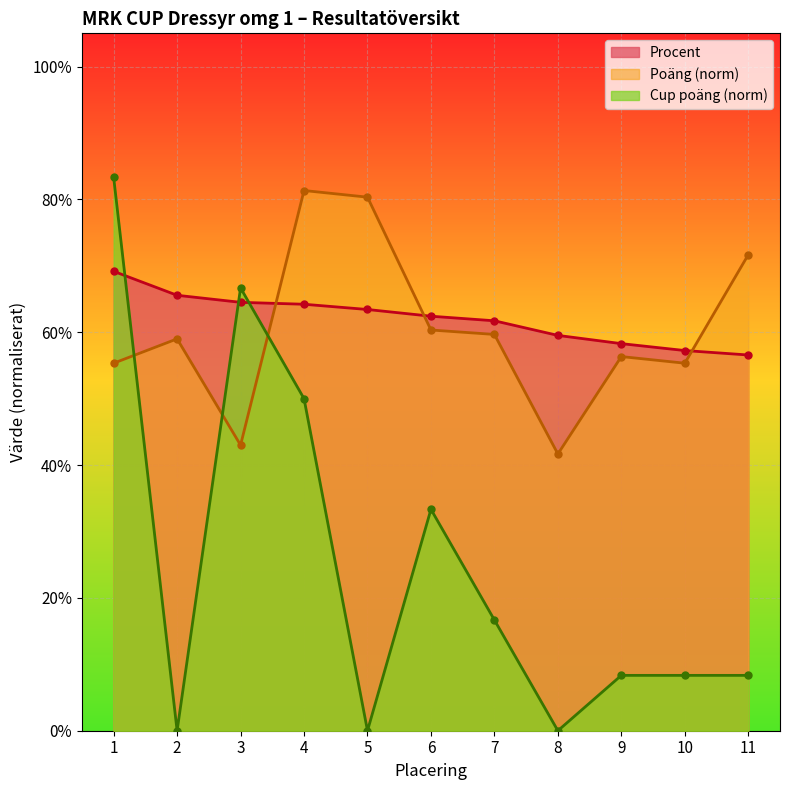

In Poäng, how many points are higher than both neighbors (excluding endpoints)?

3